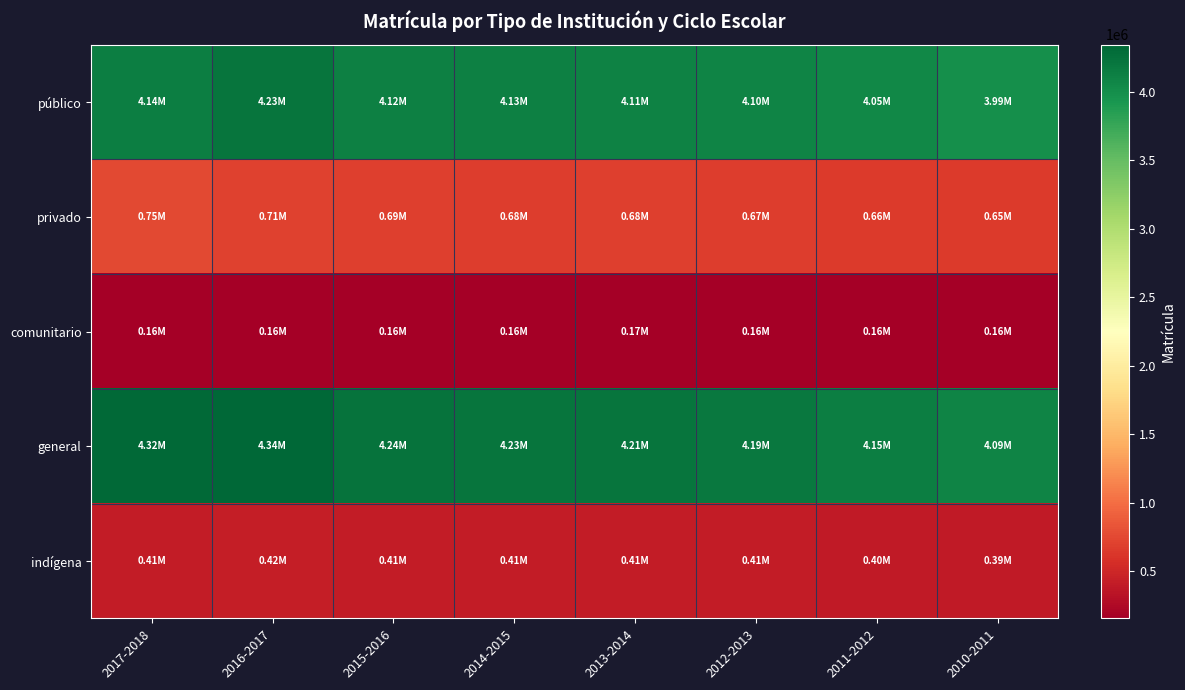

At which category is the sum across all series the highest?

2016-2017